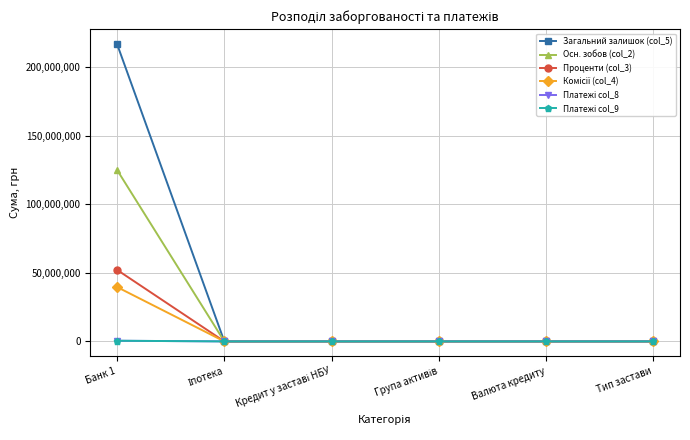

Which series has the largest total across all categories?

Загальний залишок (col_5)